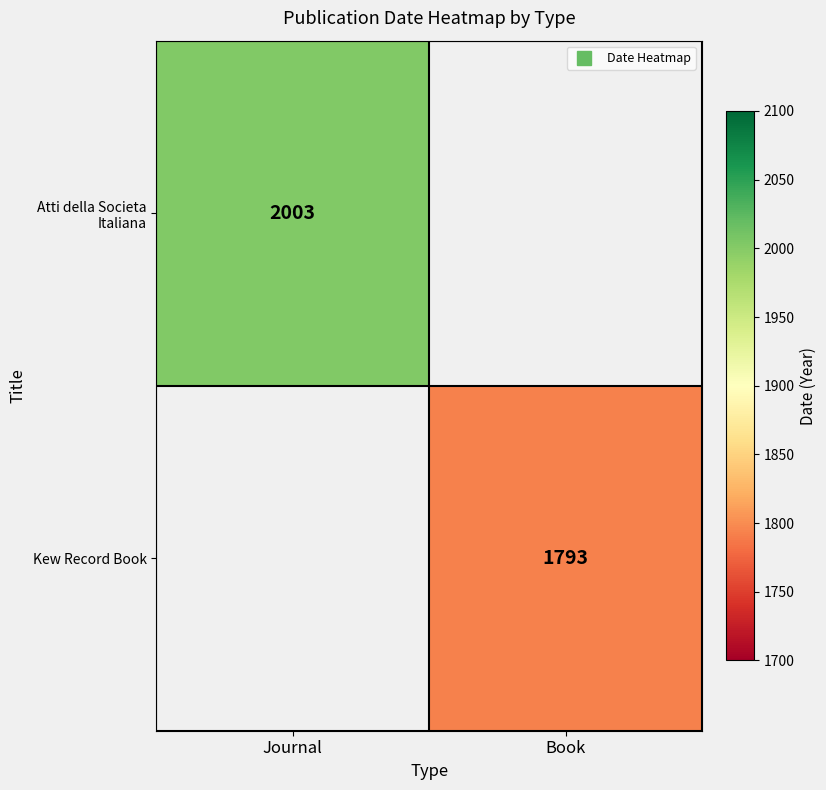

How many values in Atti della Societa Italiana are above zero?

1